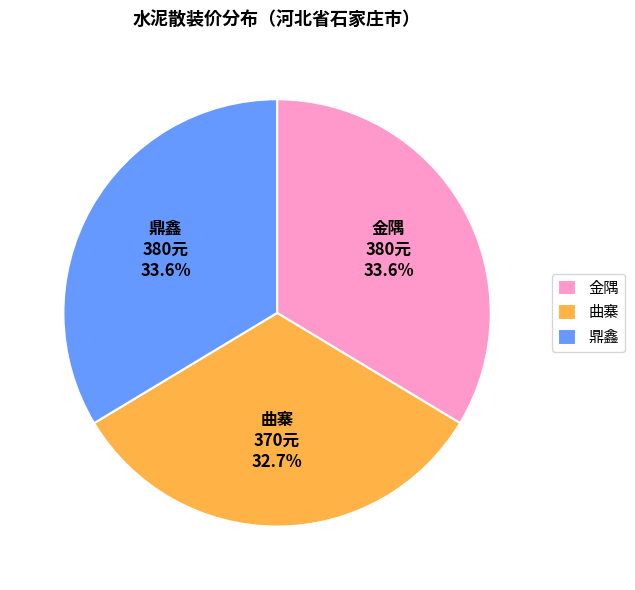

Which category has the smallest portion of the pie?

曲寨